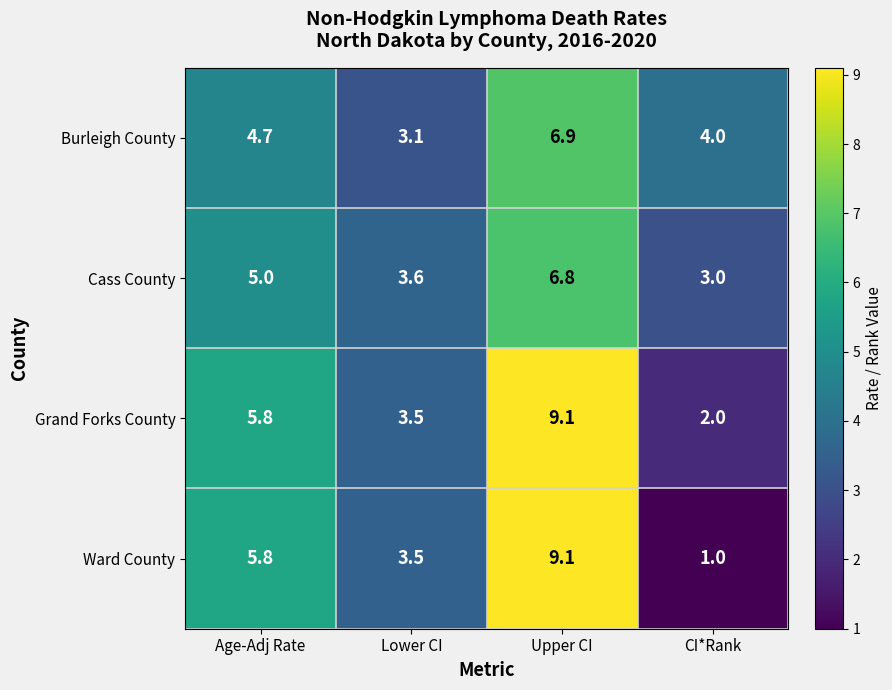

Rank the series by their average value, from highest to lowest.

Grand Forks County, Ward County, Burleigh County, Cass County